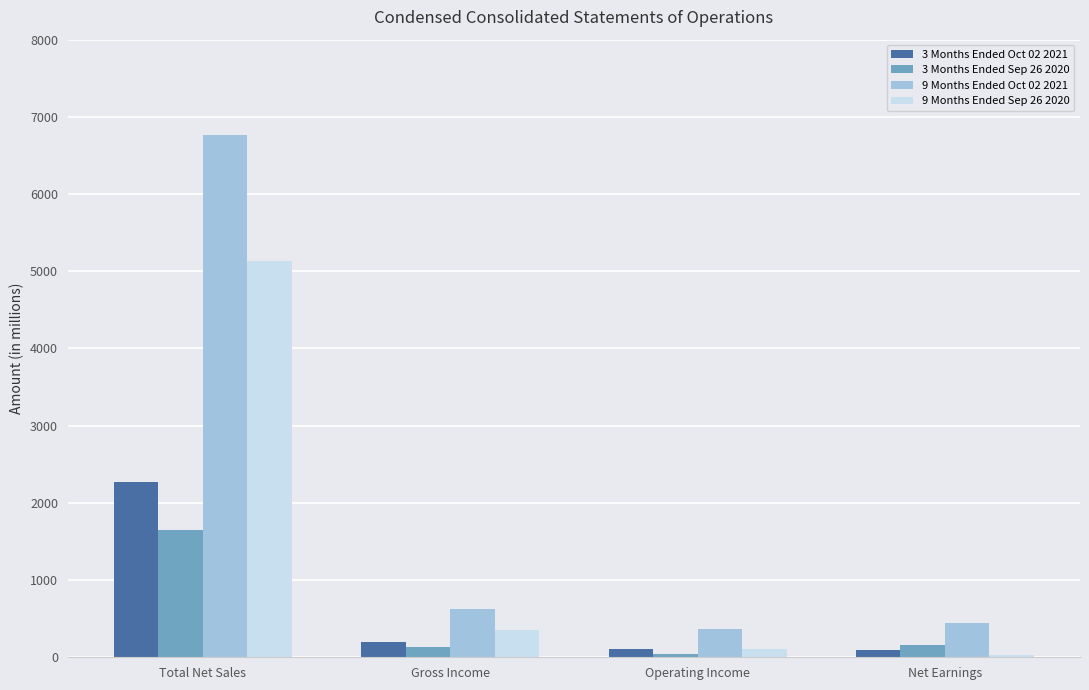

At which label does 3 Months Ended Sep 26 2020 reach its minimum?

Operating Income